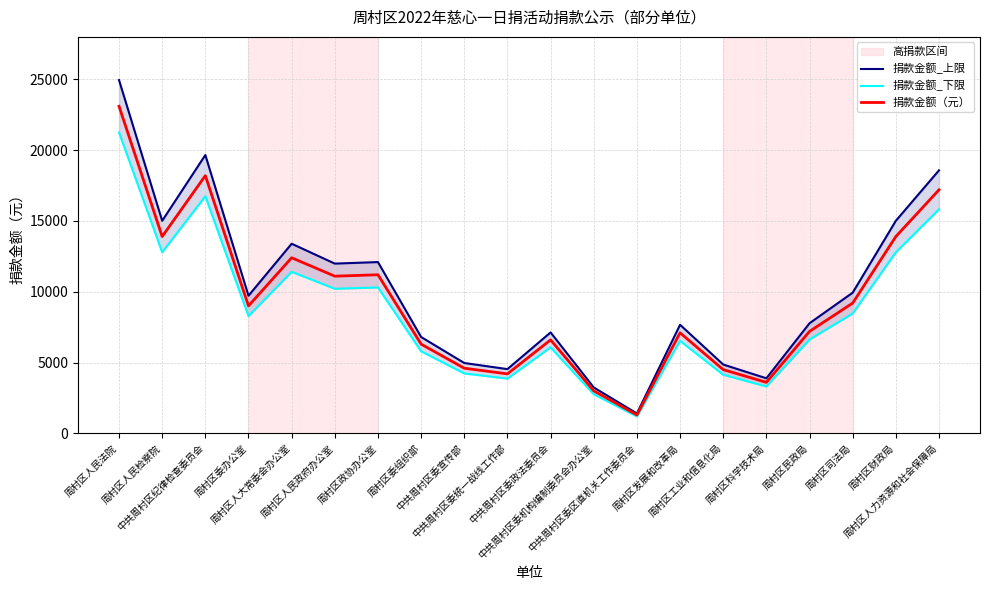

Reading left to right, transcribe all the data shown in this chart.

捐款金额_上限: 24948.0	15012.0	19656.0	9720.0	13392.0	11988.0	12096.0	6804.0	4968.0	4536.0	7128.0	3240.0	1404.0	7668.0	4860.0	3888.0	7776.0	9936.0	15012.0	18576.0
捐款金额_下限: 21252.0	12788.0	16744.0	8280.0	11408.0	10212.0	10304.0	5796.0	4232.0	3864.0	6072.0	2760.0	1196.0	6532.0	4140.0	3312.0	6624.0	8464.0	12788.0	15824.0
捐款金额（元）: 23100.0	13900.0	18200.0	9000.0	12400.0	11100.0	11200.0	6300.0	4600.0	4200.0	6600.0	3000.0	1300.0	7100.0	4500.0	3600.0	7200.0	9200.0	13900.0	17200.0